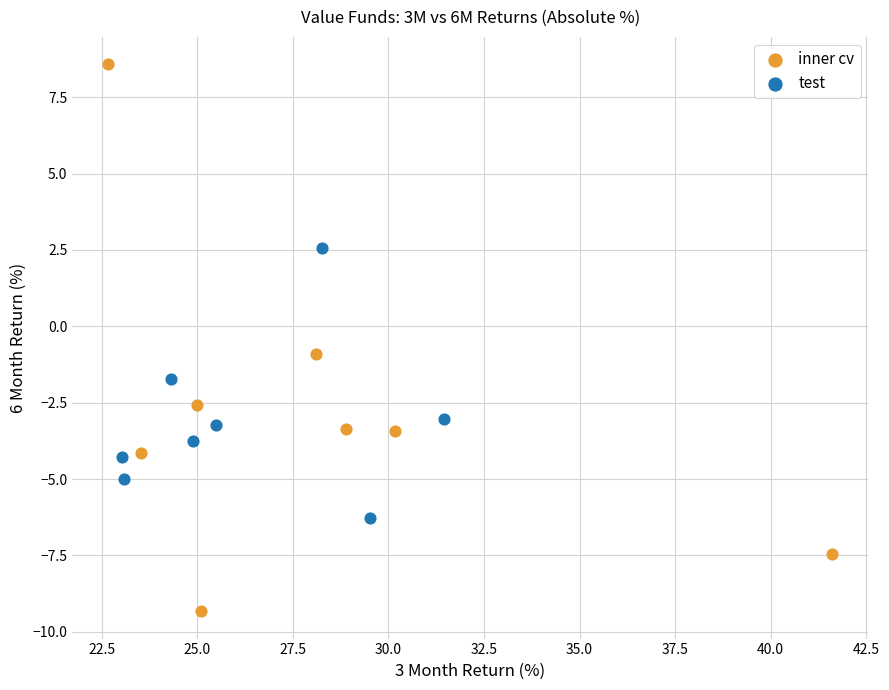

Which series contains the highest Y value?

inner cv